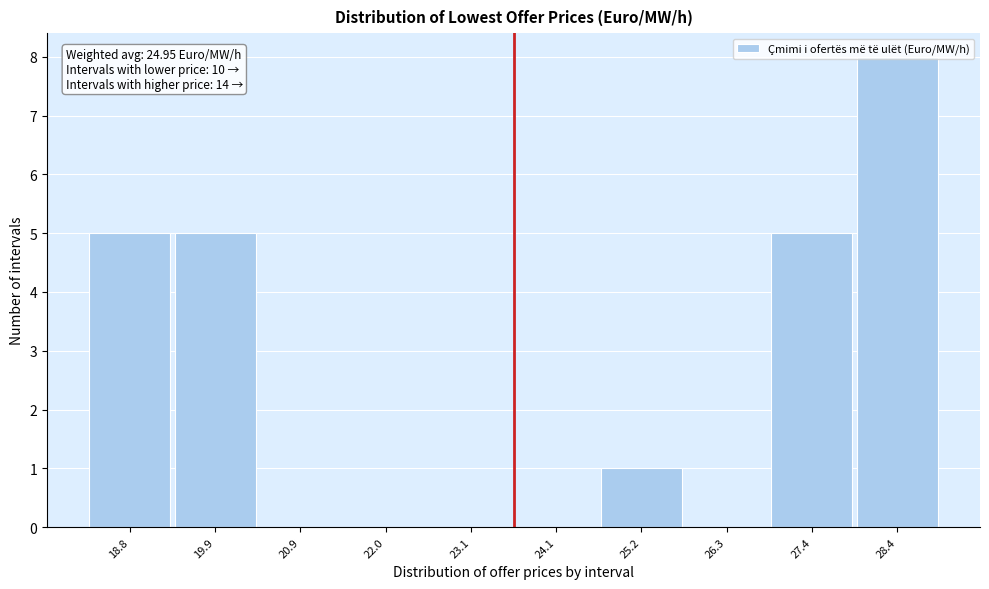

What is the change in value from 24.1 to 27.4?

+5